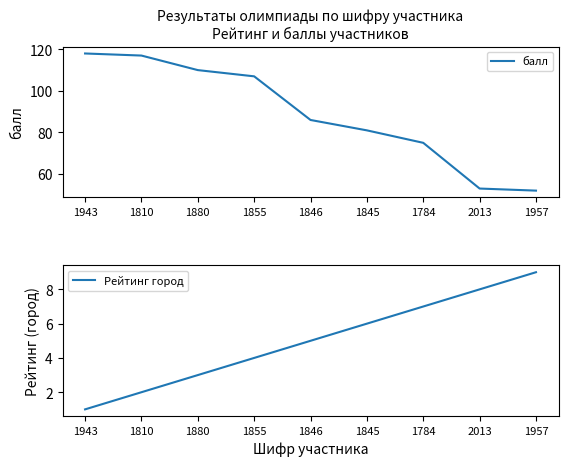

True or false: балл has more than 2 interior local peaks.

False